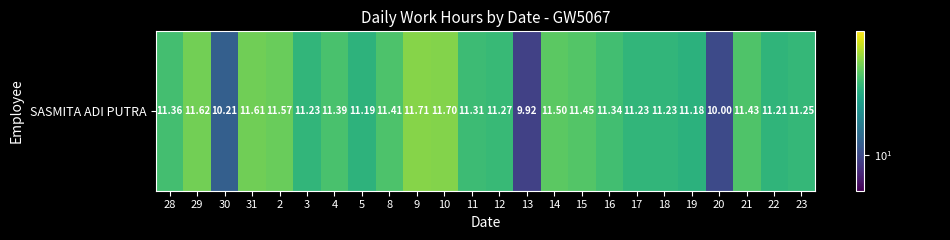

How many distinct data groups are displayed?

1